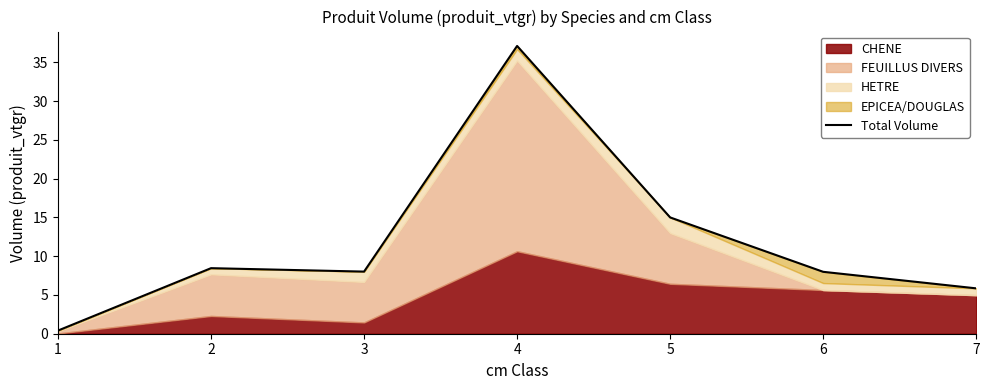

Does the chart display data point markers on the line(s)?

No